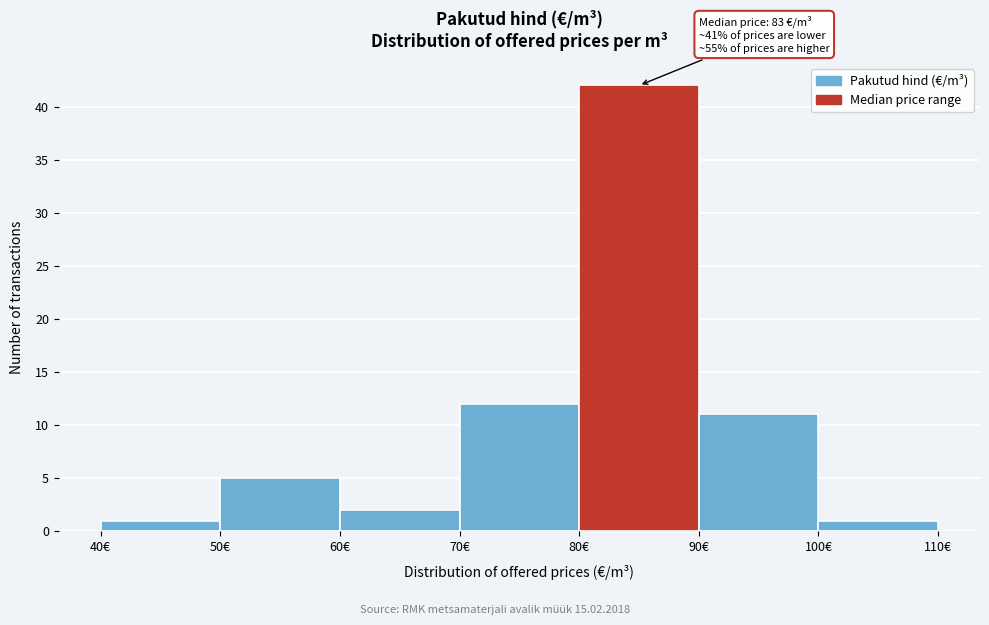

Which range on the x-axis has the tallest bar?

80 to 90